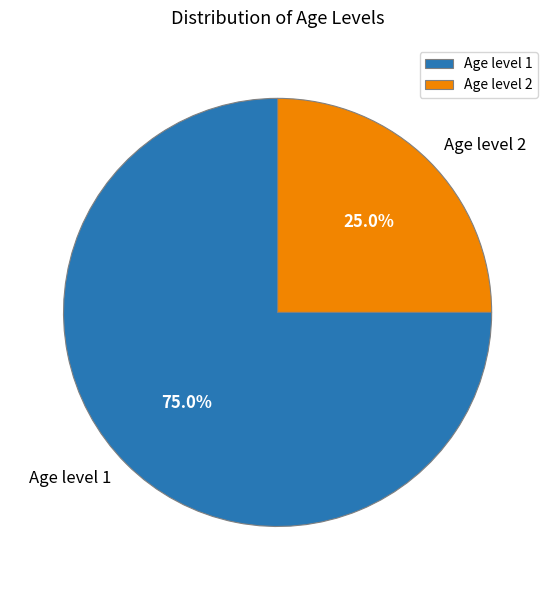

To the nearest percent, what percentage of the pie is Age level 1?

75%